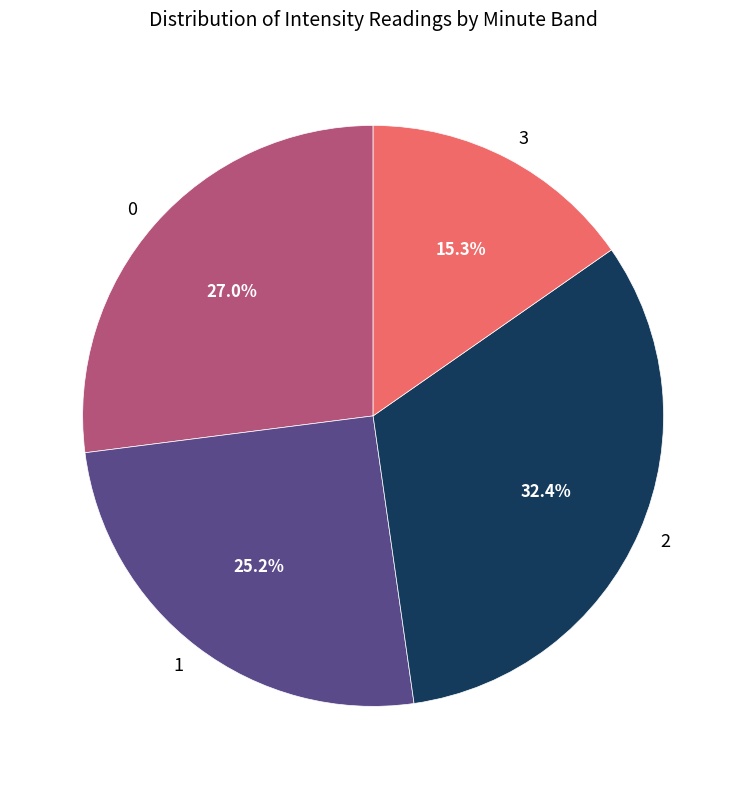

To the nearest percent, what is the combined percentage of 2 and 0?

59%